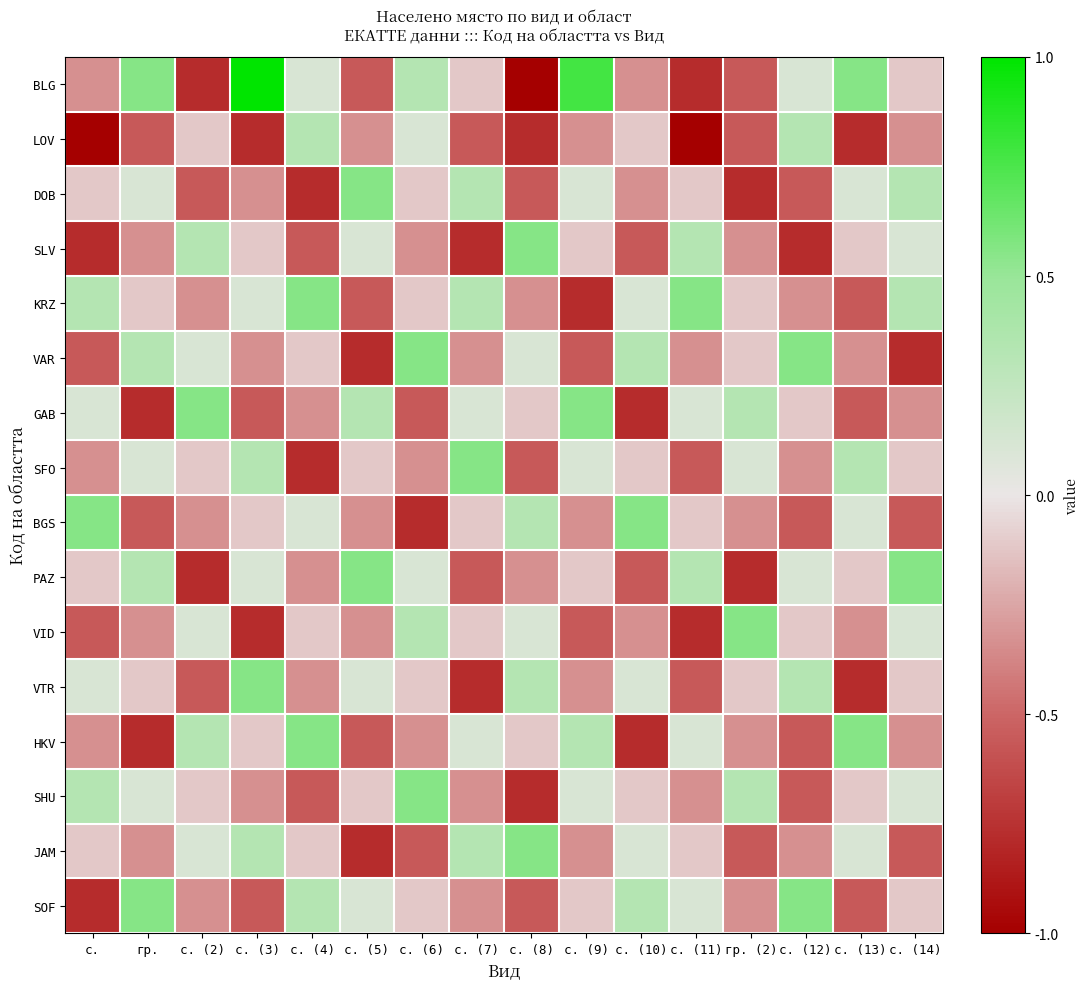

Which has a higher value, с. (8) or с. (7)?

с. (7)